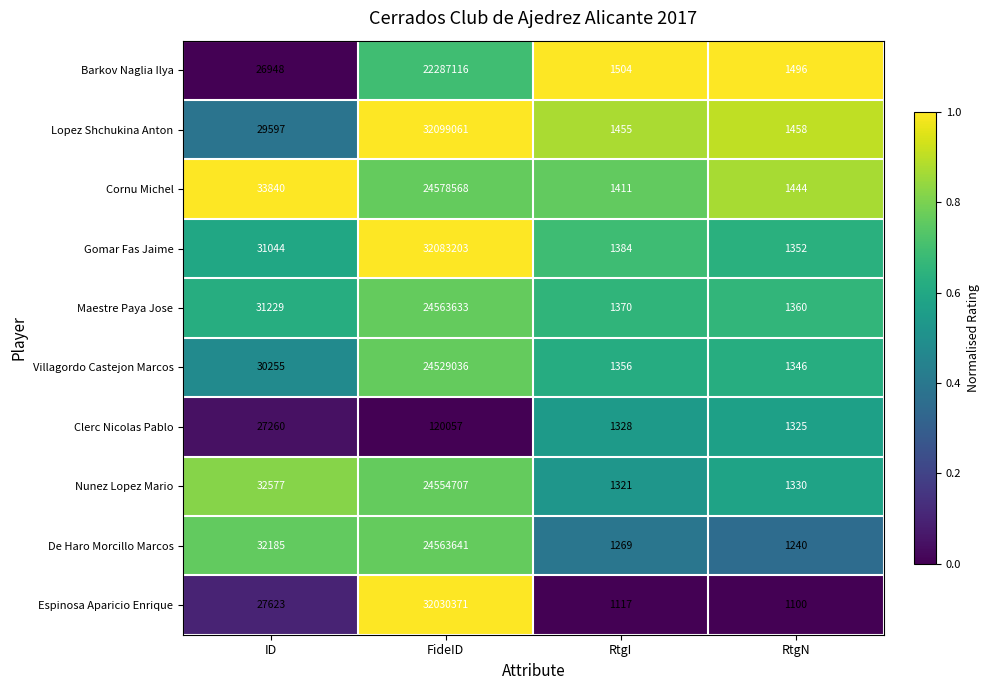

Which series has the largest range (max minus min)?

Lopez Shchukina Anton